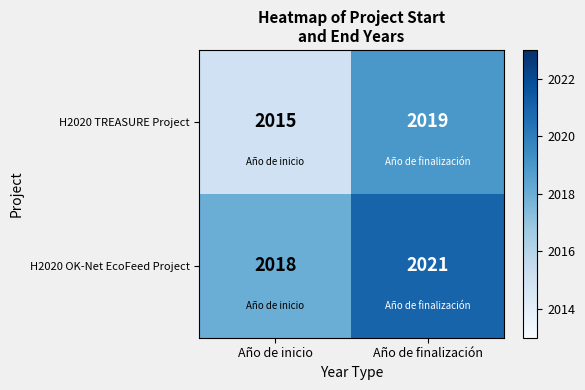

True or false: H2020 TREASURE Project has a value of 1212 at Año de inicio.

False